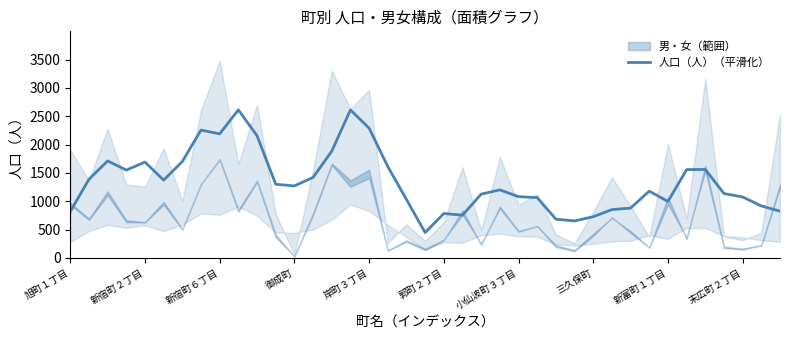

How many points are lower than both their immediate neighbors (excluding endpoints)?

8